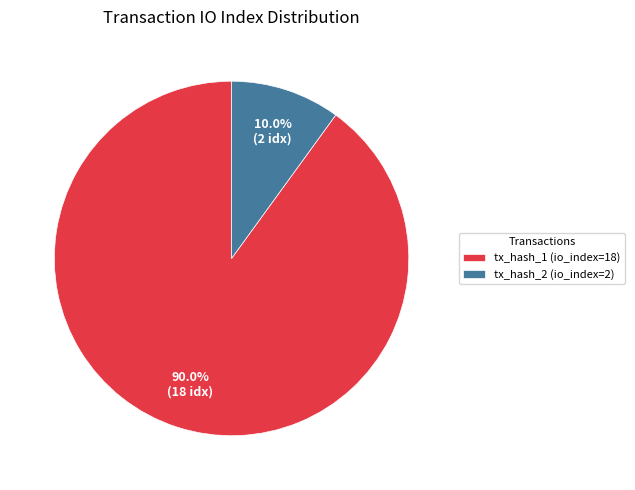

To the nearest percent, what is the average slice percentage?

50%